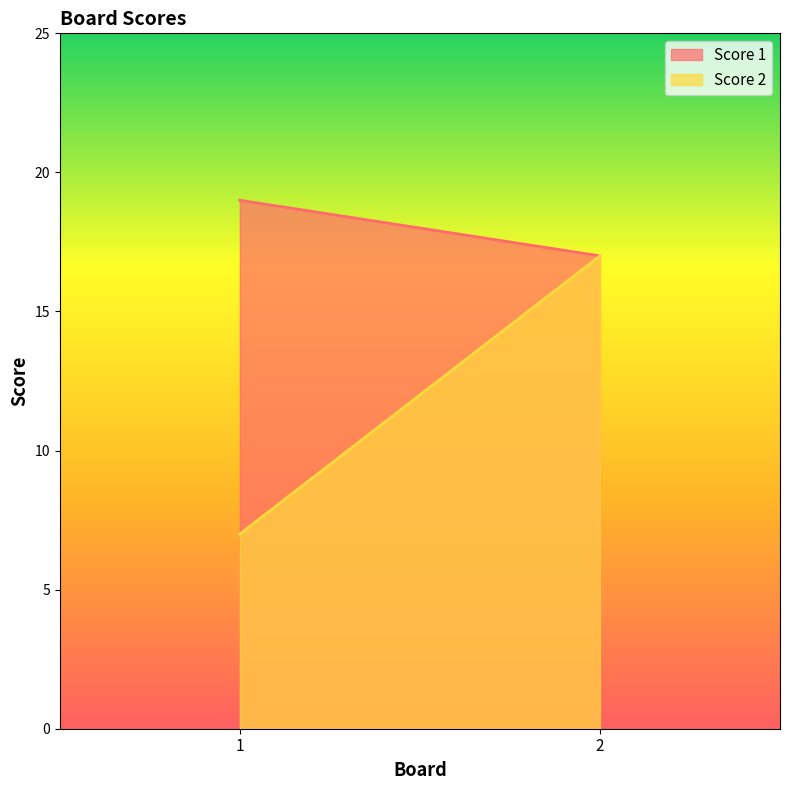

What is the average value of the Score 2 series?

12.0